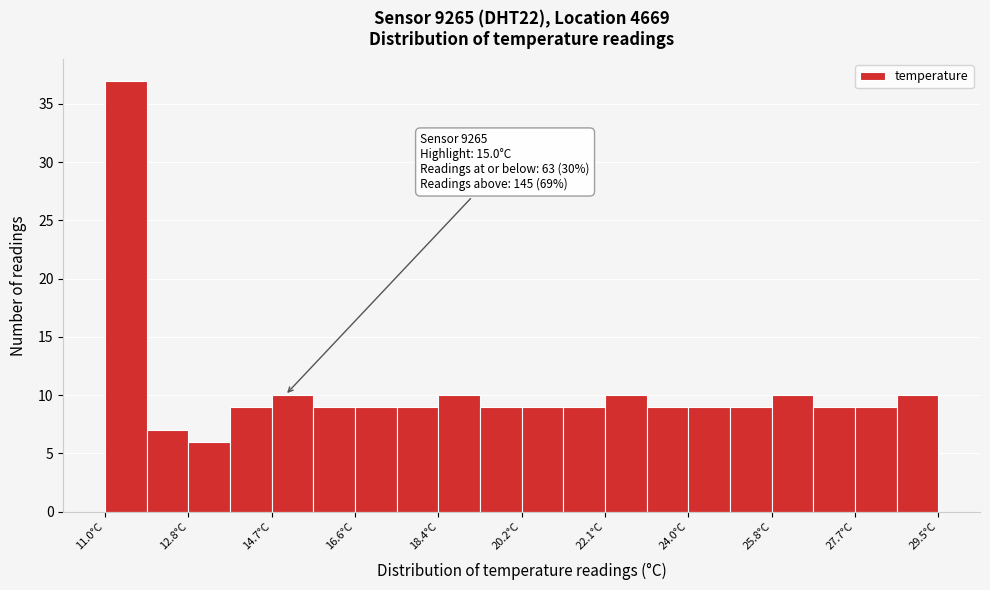

Over which range of the x-axis is the bar tallest?

11.0 to 12.0